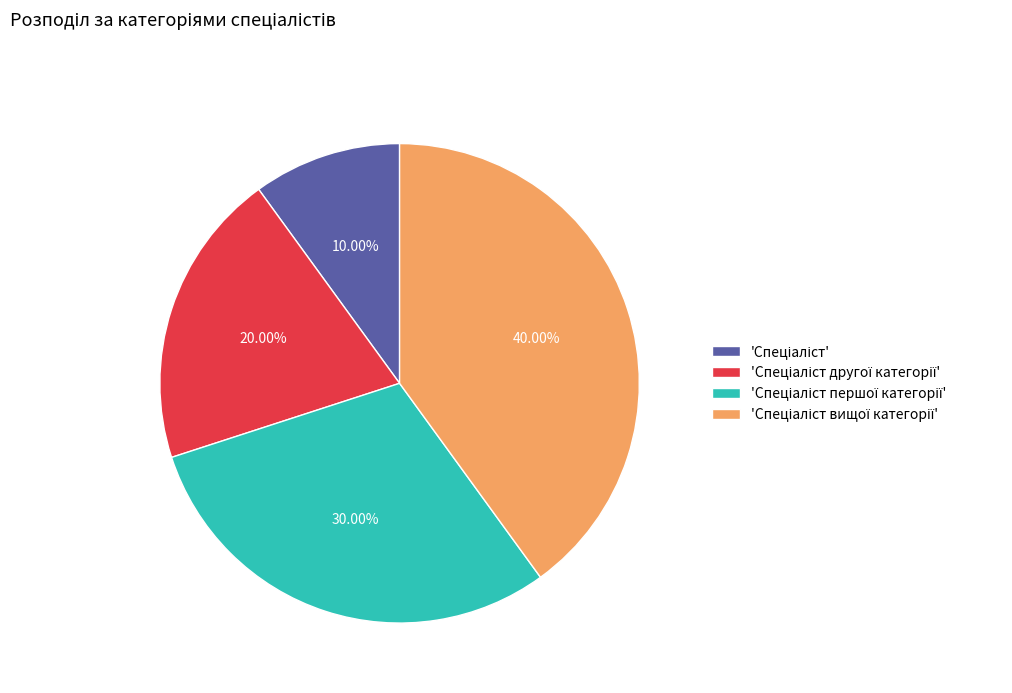

Does any single category account for the majority?

No